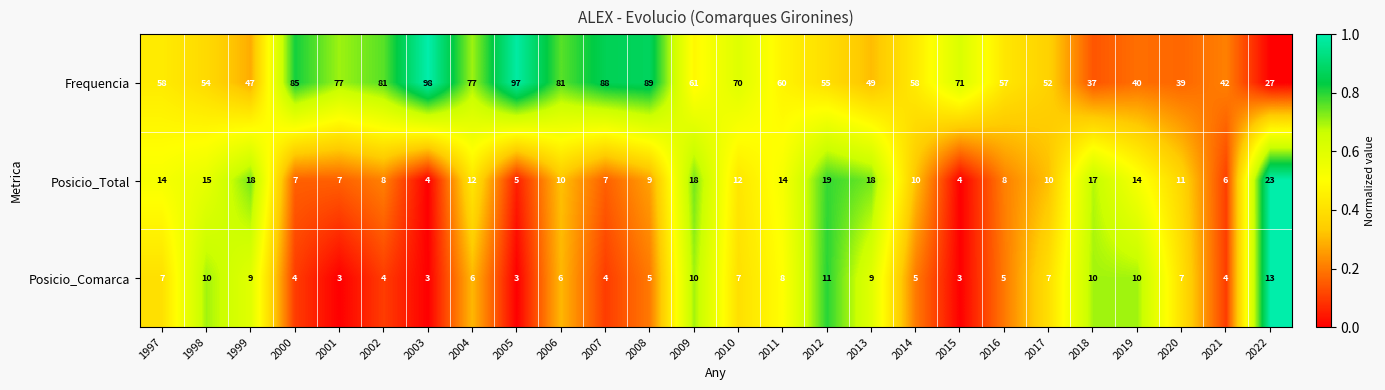

What is the greatest value displayed?

98